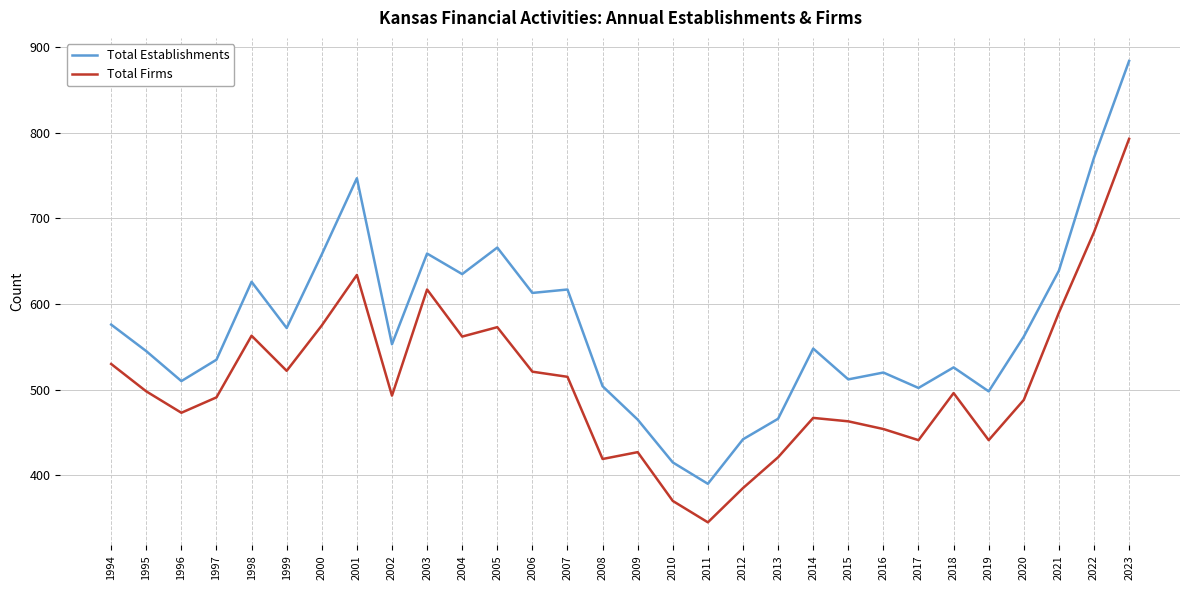

Which series has the largest range (max minus min)?

Total Establishments